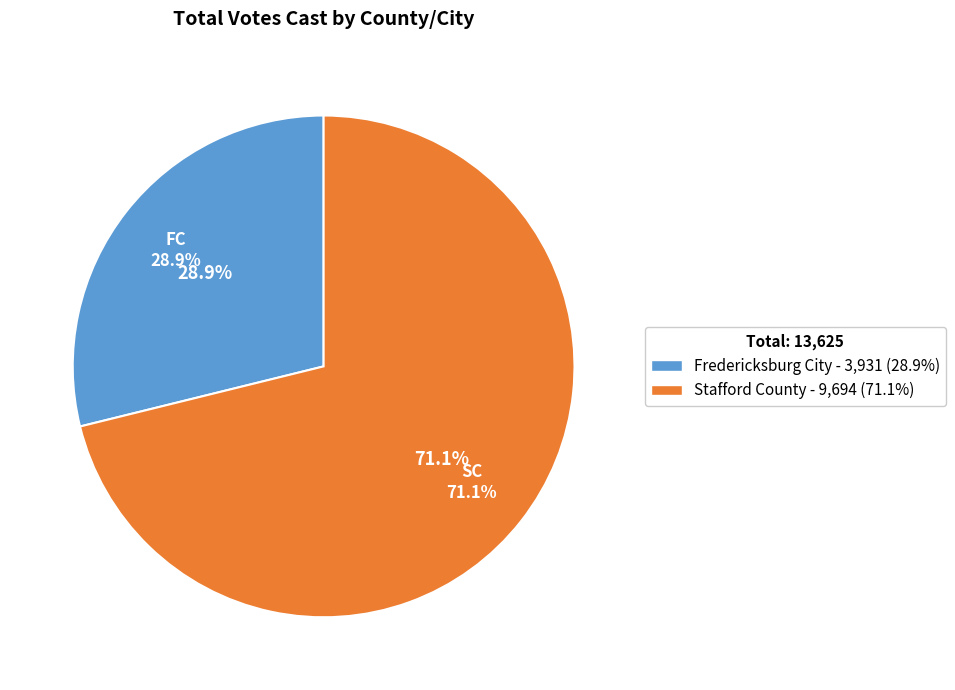

True or false: Stafford County accounts for 71% of the total.

True